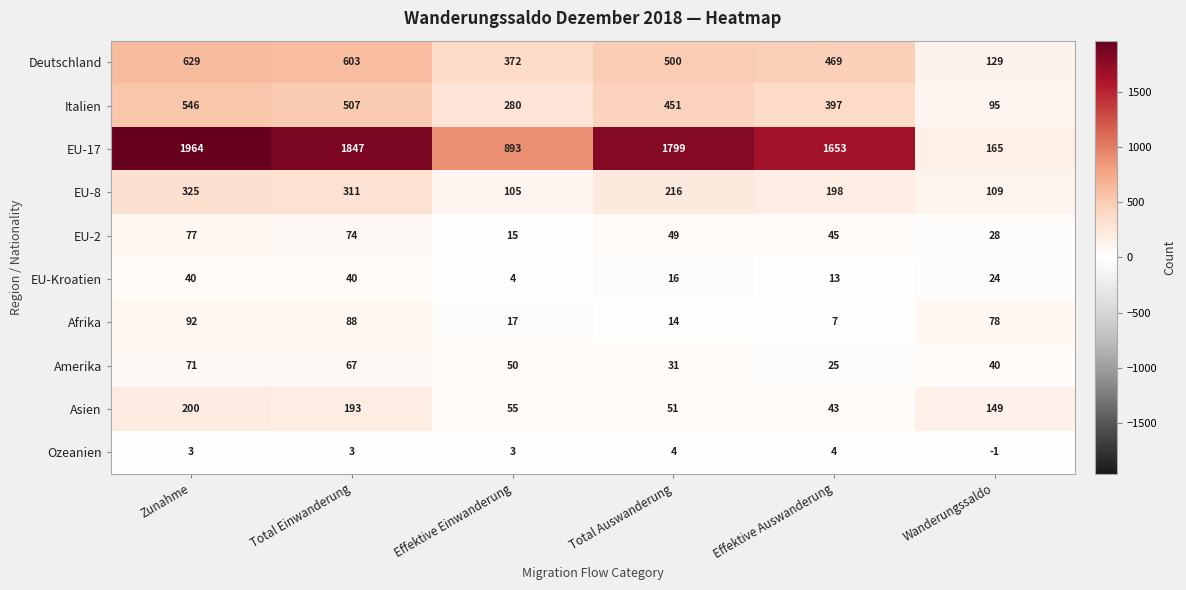

At which category is the sum across all series the highest?

Zunahme